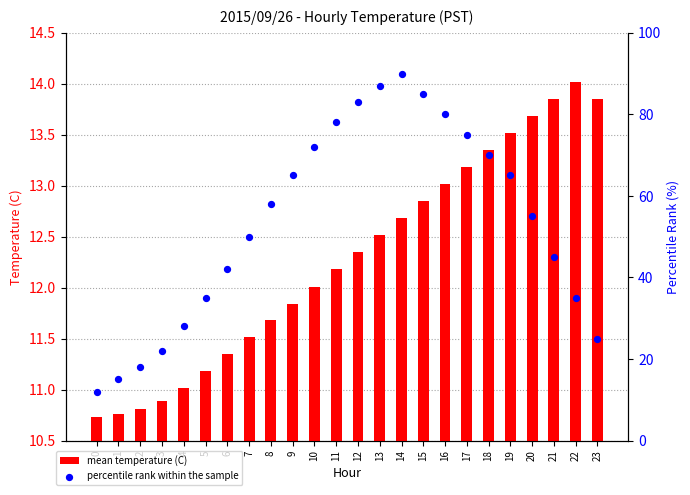

At how many categories does at least one series exceed 83?

3